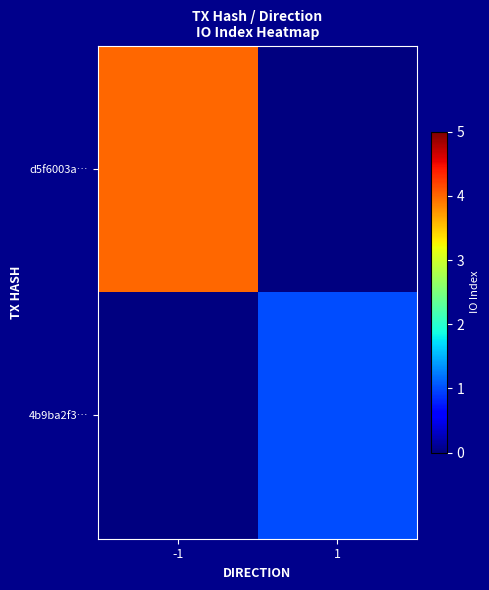

Which category has the highest value in the d5f6003a… series?

-1